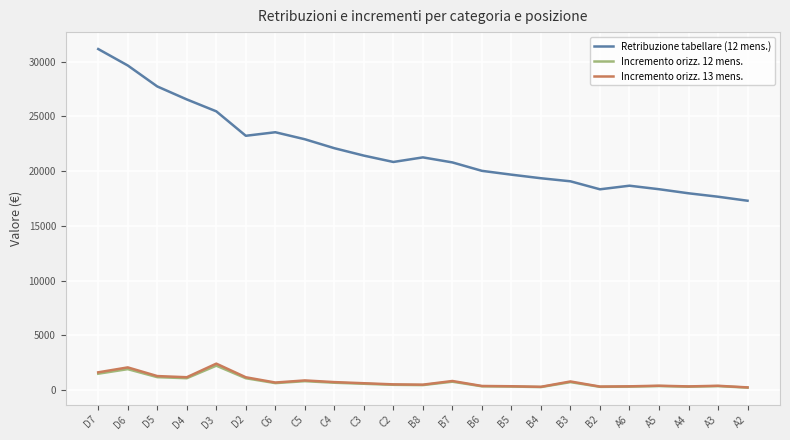

The value of Retribuzione tabellare (12 mens.) at D2 is 23220.0. True or false?

True